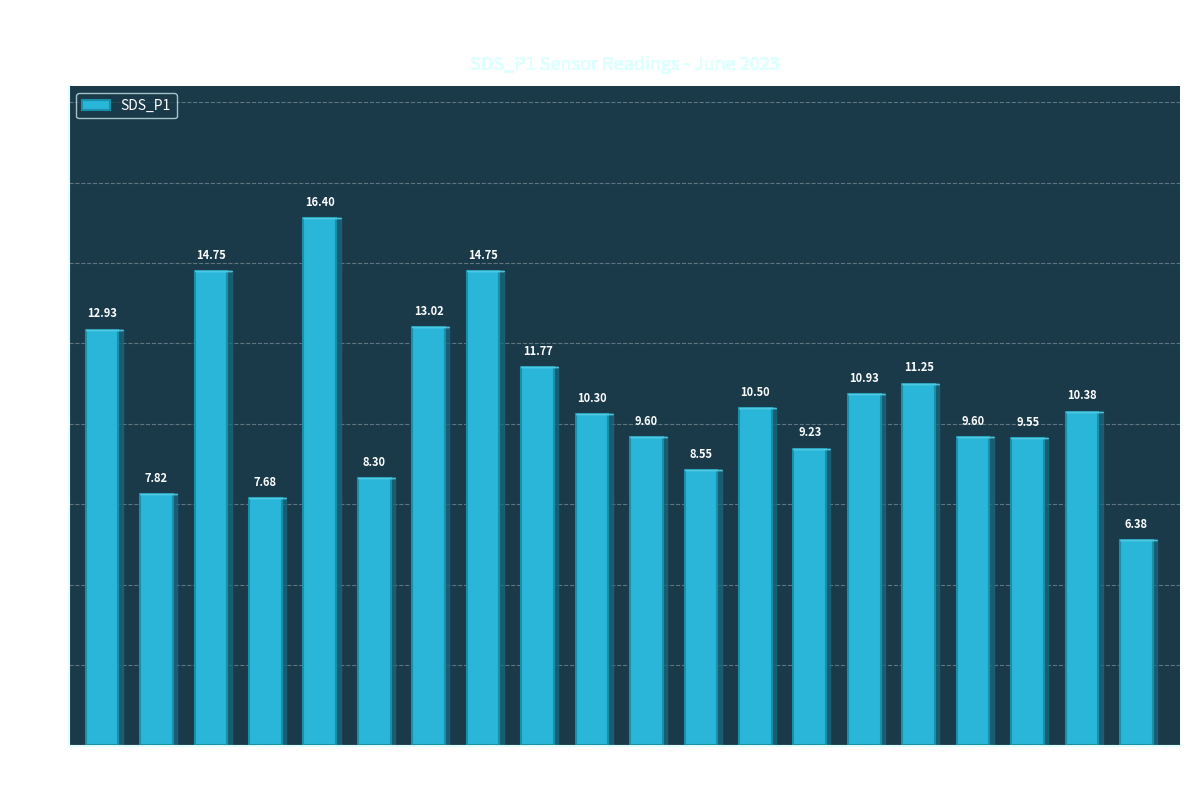

Between 00:06 and 00:23, which is larger?

00:06